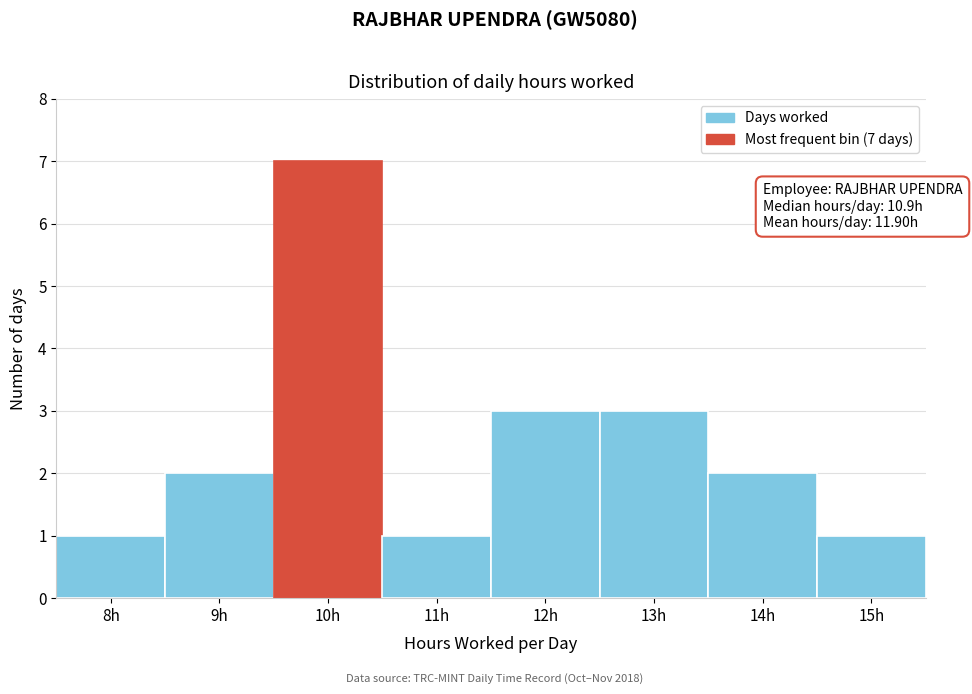

Reading left to right, list all the values displayed in this chart.

1	2	7	1	3	3	2	1